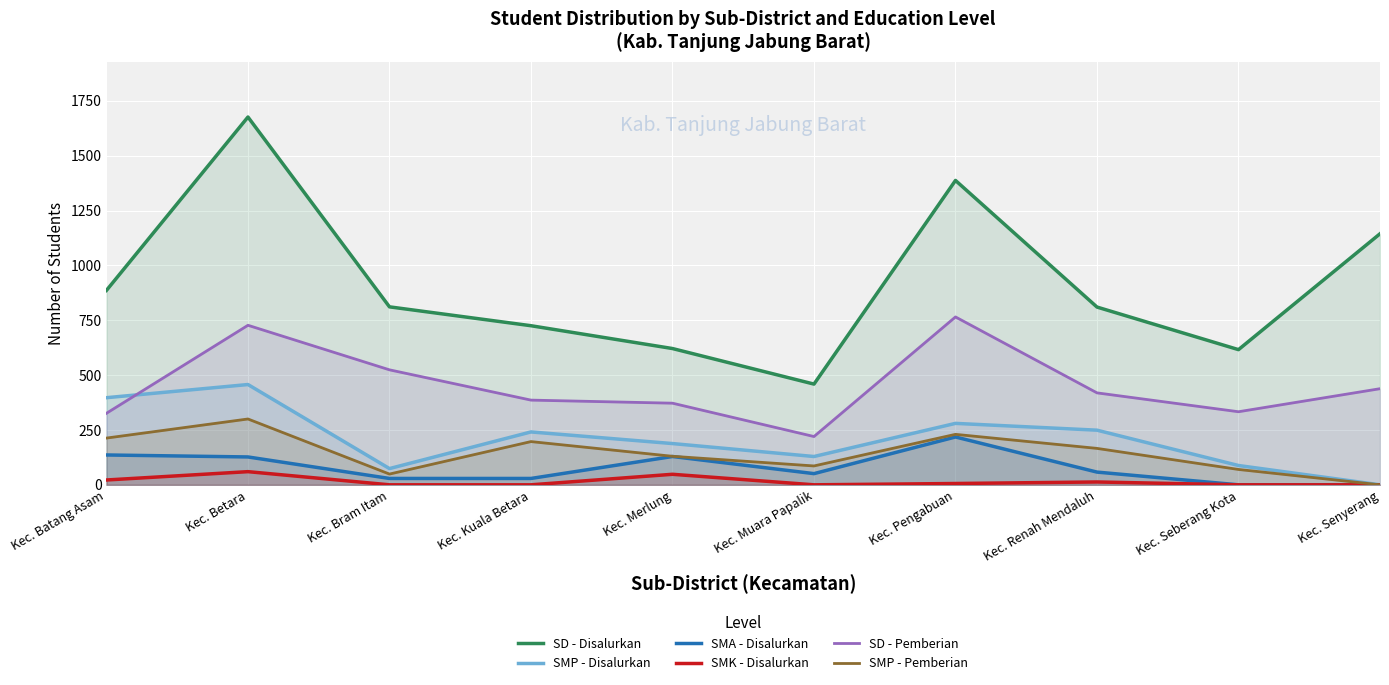

What position from the left is Kec. Seberang Kota?

9